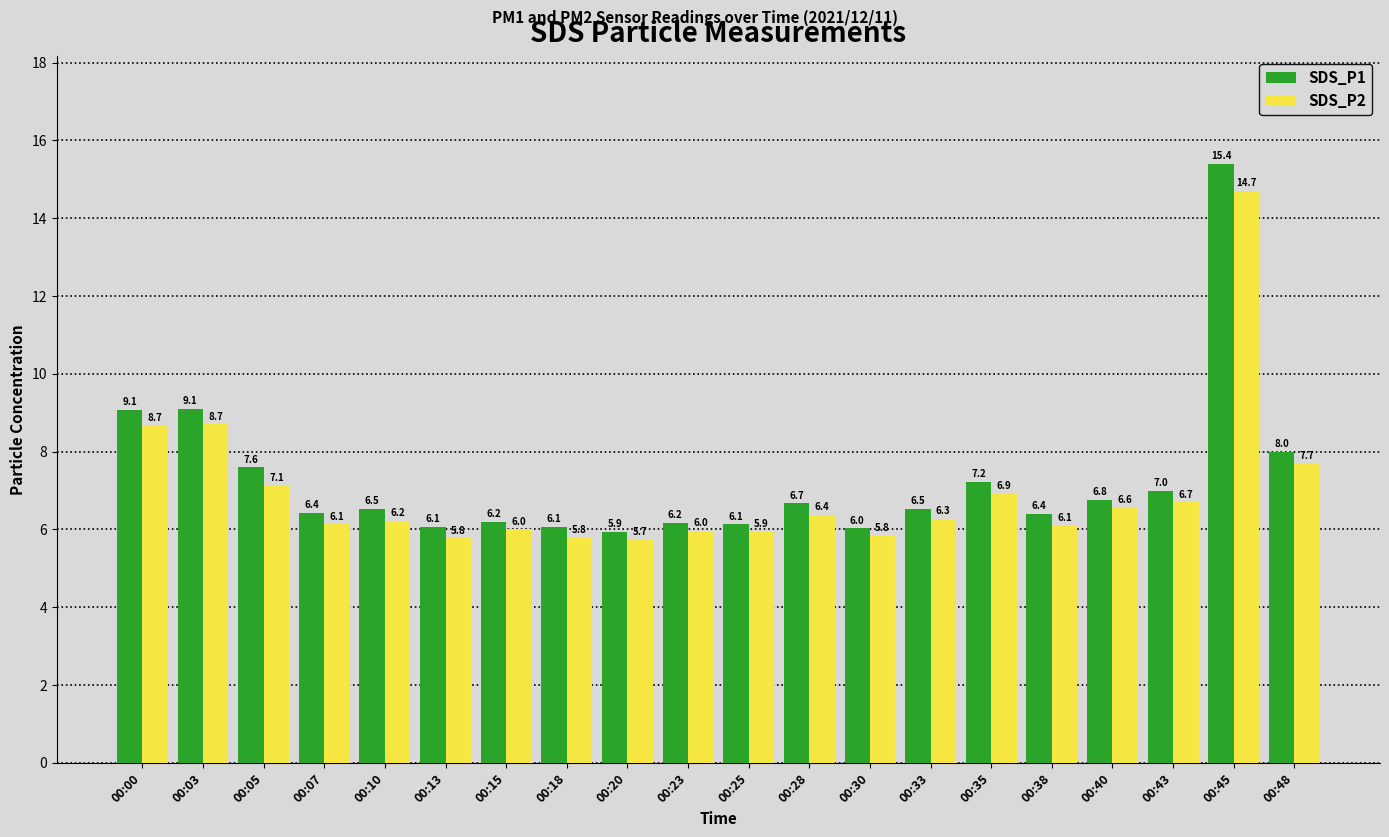

What is the minimum value for SDS_P2?

5.7